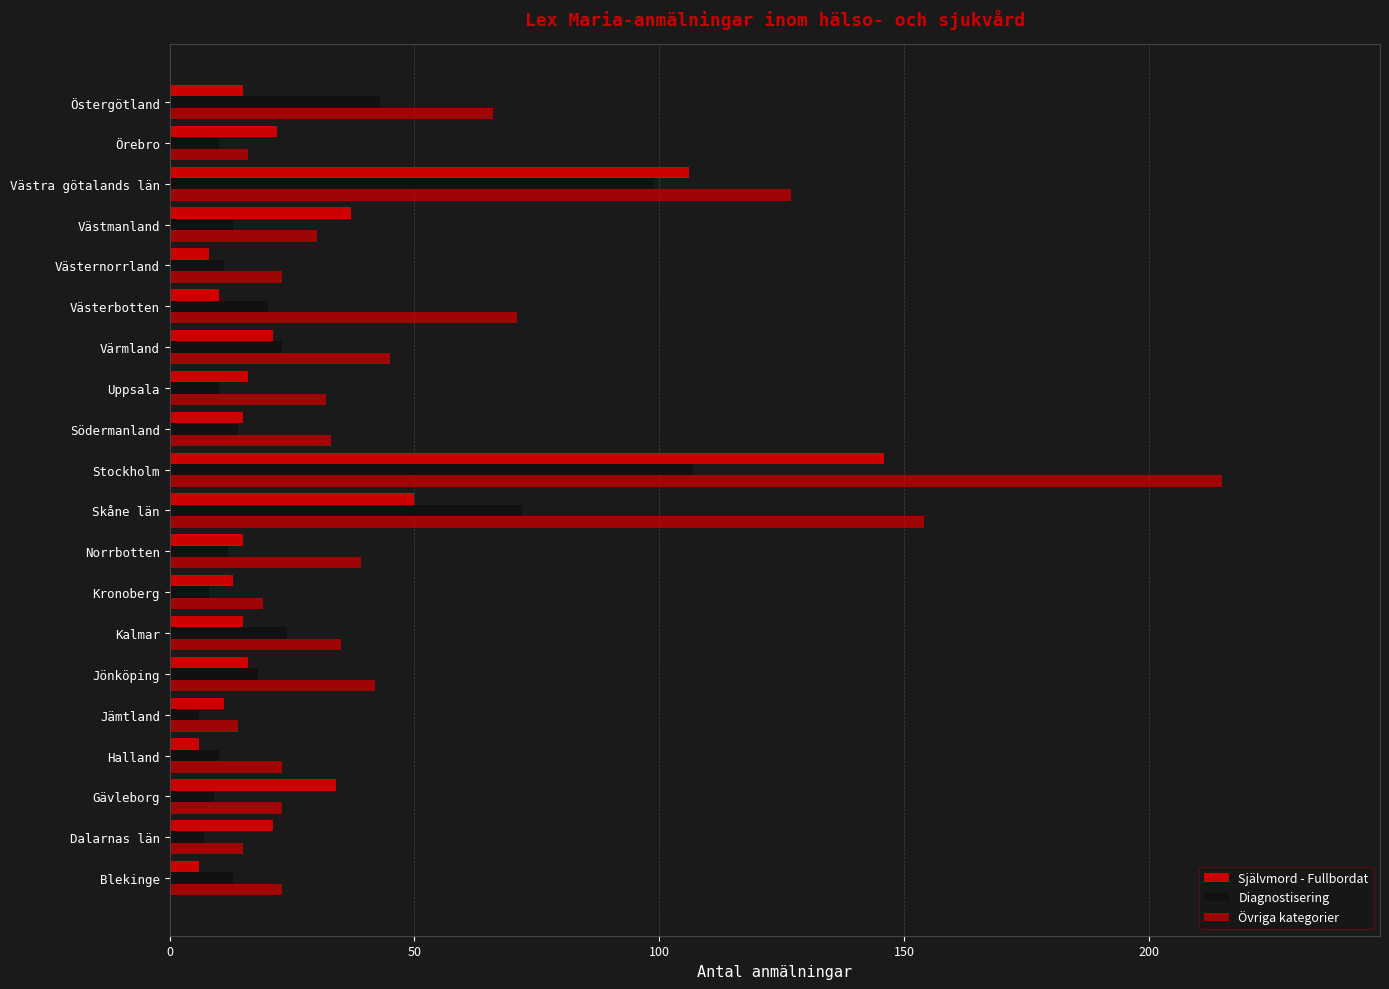

Count the number of categories in the chart.

20